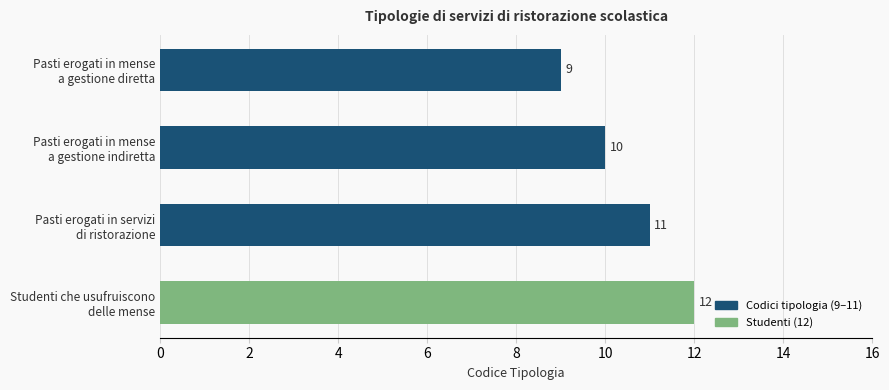

What is the value of the 2nd bar from the top?

10